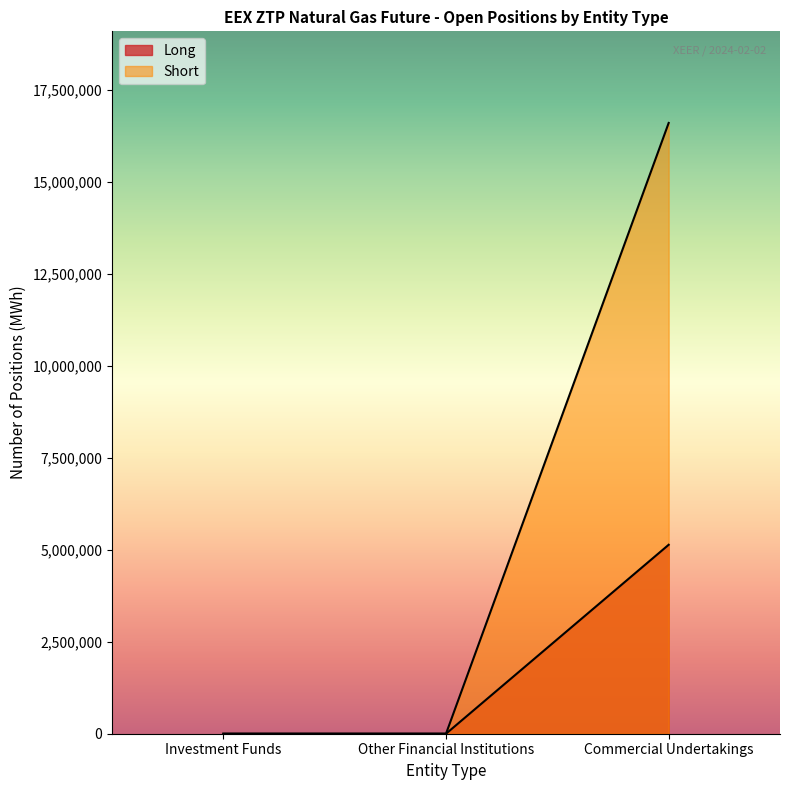

Which label corresponds to the largest value in the chart?

Commercial Undertakings